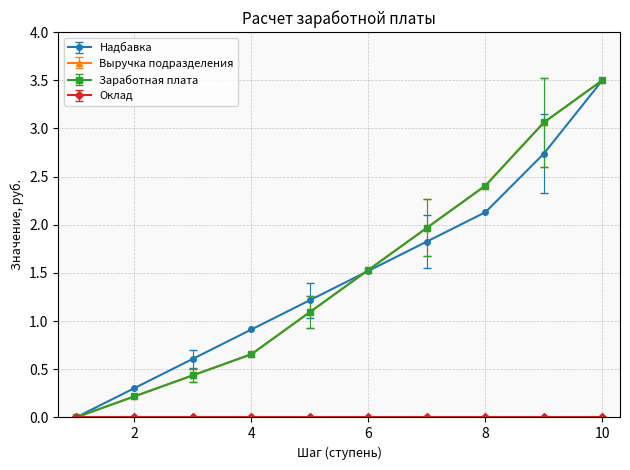

Does the chart have visible grid lines?

Yes